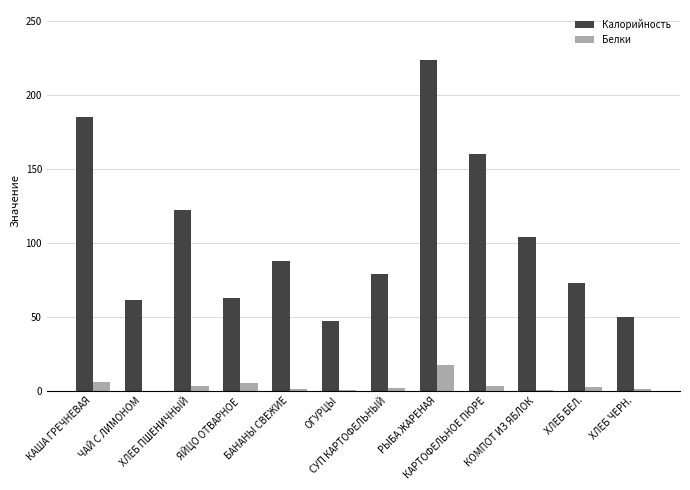

What is the sum of all Калорийность values?

1257.2